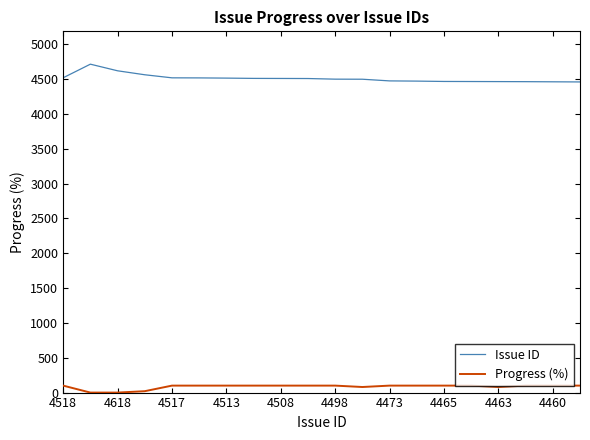

True or false: Progress (%) and Issue ID cross at least once.

False